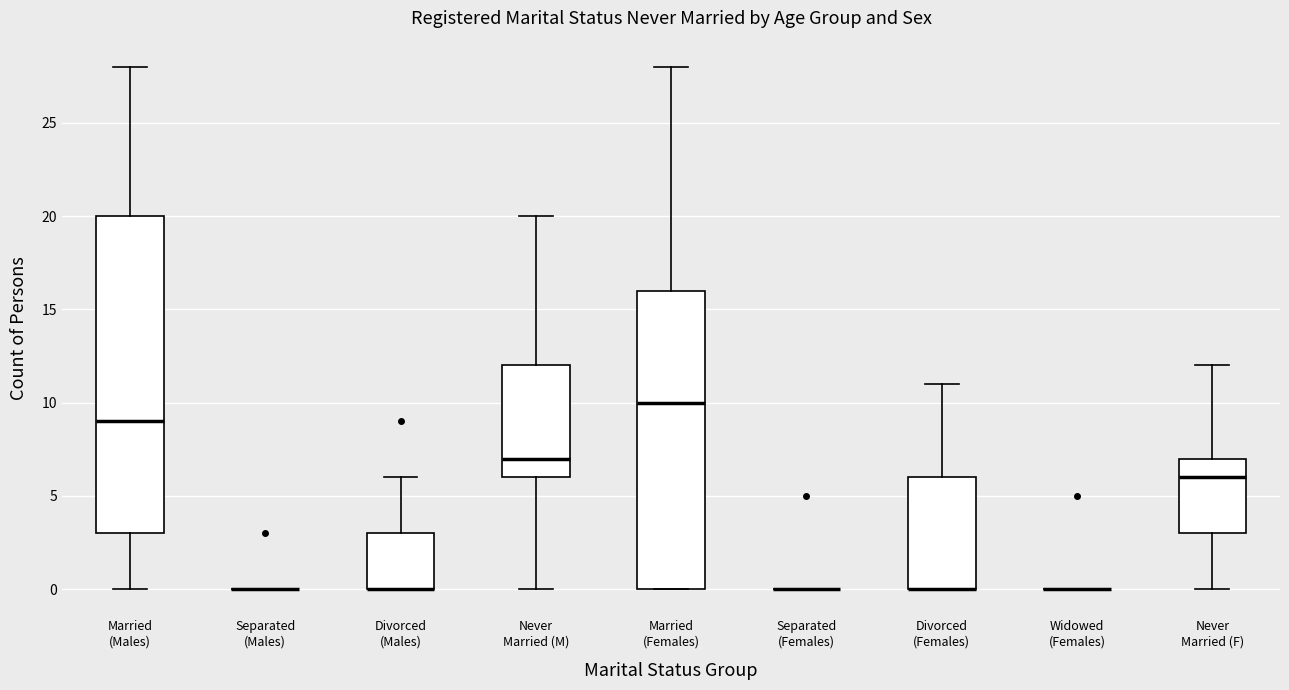

Reading left to right, read every box against the y-axis: the position of its median line, the range the box covers, and the ends of its whiskers. The values are not printed on the chart, so give them approximately, as read against the axis.

Married (Males): median 9, box 3 to 20, whiskers 0 to 28
Separated (Males): box collapsed to a line at 0, whiskers 0 to 0
Divorced (Males): median 0 (drawn on the box's lower edge), box 0 to 3, whiskers 0 to 6
Never Married (M): median 7, box 6 to 12, whiskers 0 to 20
Married (Females): median 10, box 0 to 16, whiskers 0 to 28
Separated (Females): box collapsed to a line at 0, whiskers 0 to 0
Divorced (Females): median 0 (drawn on the box's lower edge), box 0 to 6, whiskers 0 to 11
Widowed (Females): box collapsed to a line at 0, whiskers 0 to 0
Never Married (F): median 6, box 3 to 7, whiskers 0 to 12